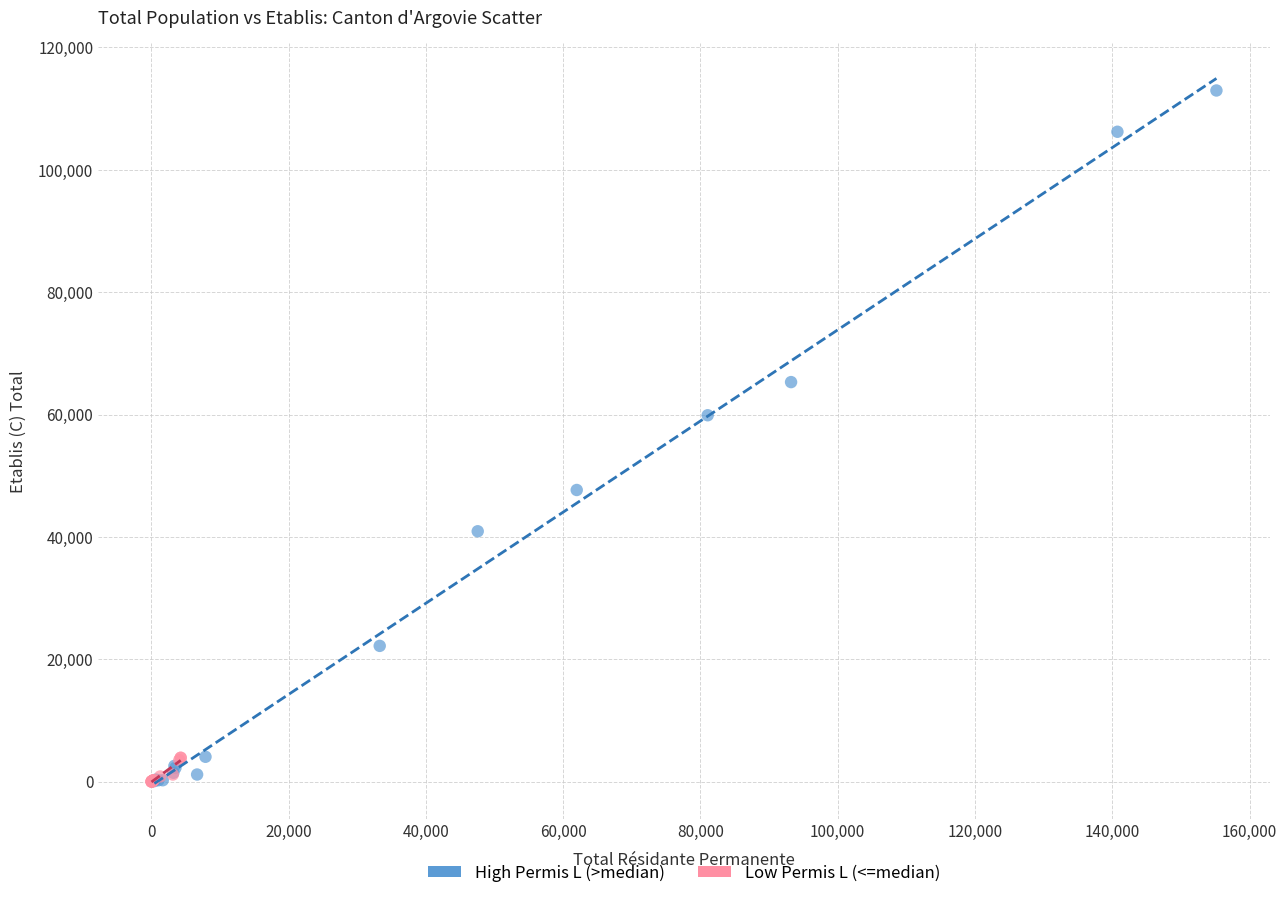

Which series reaches the maximum Y coordinate?

High Permis L (>median)